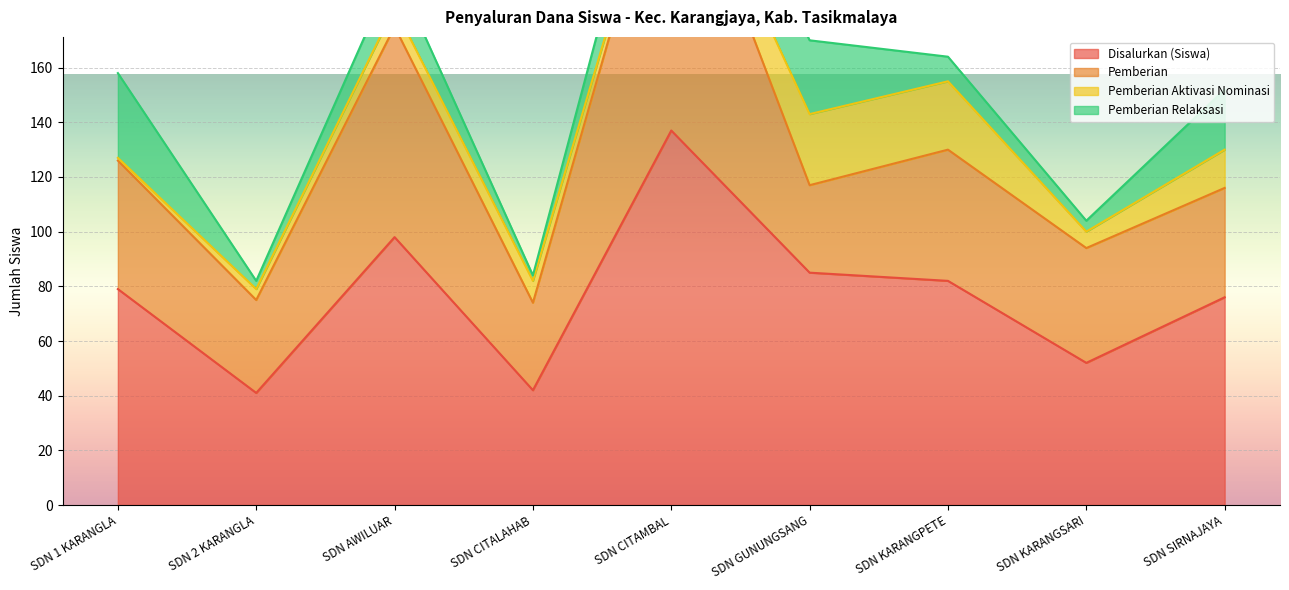

Reading left to right, what are all the values shown in this chart?

Disalurkan (Siswa): 79	41	98	42	137	85	82	52	76
Pemberian: 47	34	77	32	113	32	48	42	40
Pemberian Aktivasi Nominasi: 1	4	7	8	3	26	25	6	14
Pemberian Relaksasi: 31	3	14	2	21	27	9	4	22